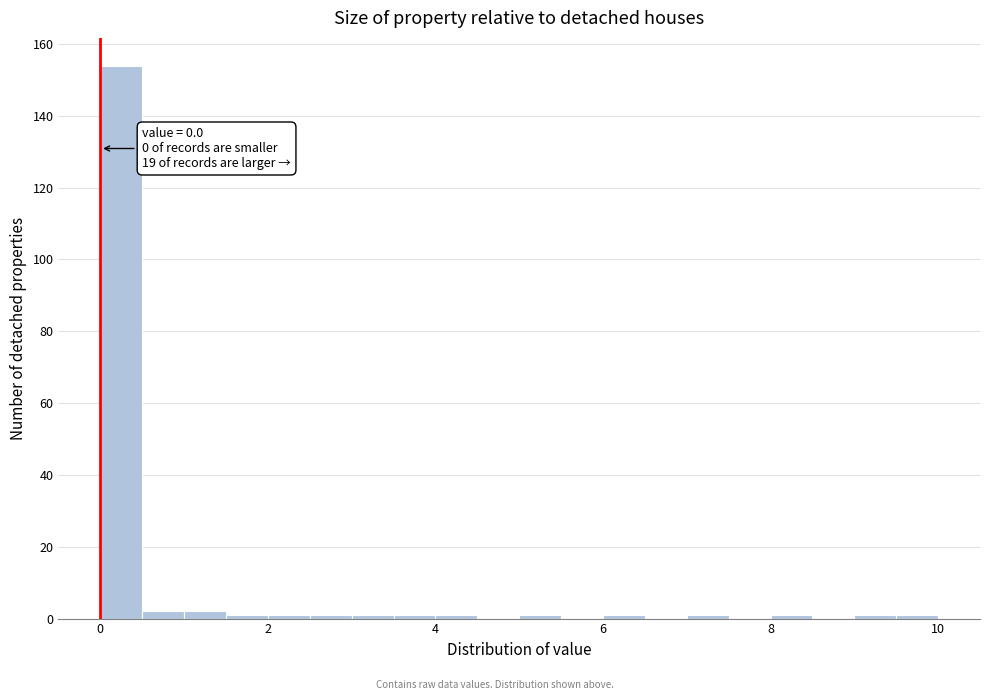

Around what value on the x-axis is the tallest bar? Give the approximate position of its centre, as read against the axis.

0.2